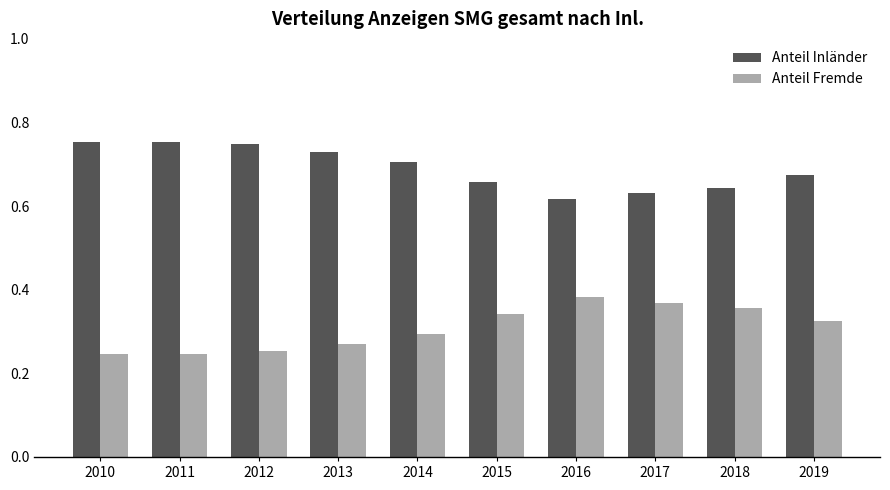

The Anteil Inländer series shows 0.7 at 2014. True or false?

True